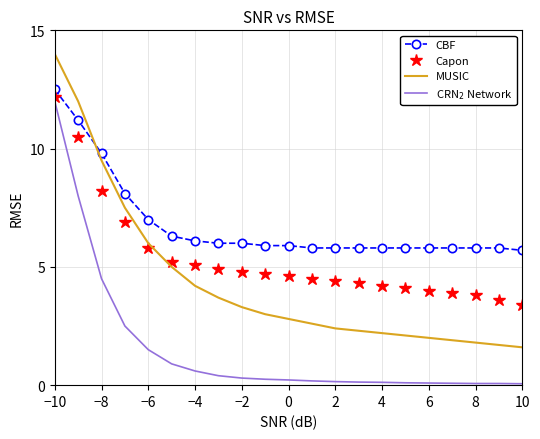

What are all the series names shown in the legend?

CBF, Capon, MUSIC, CRN$_2$ Network